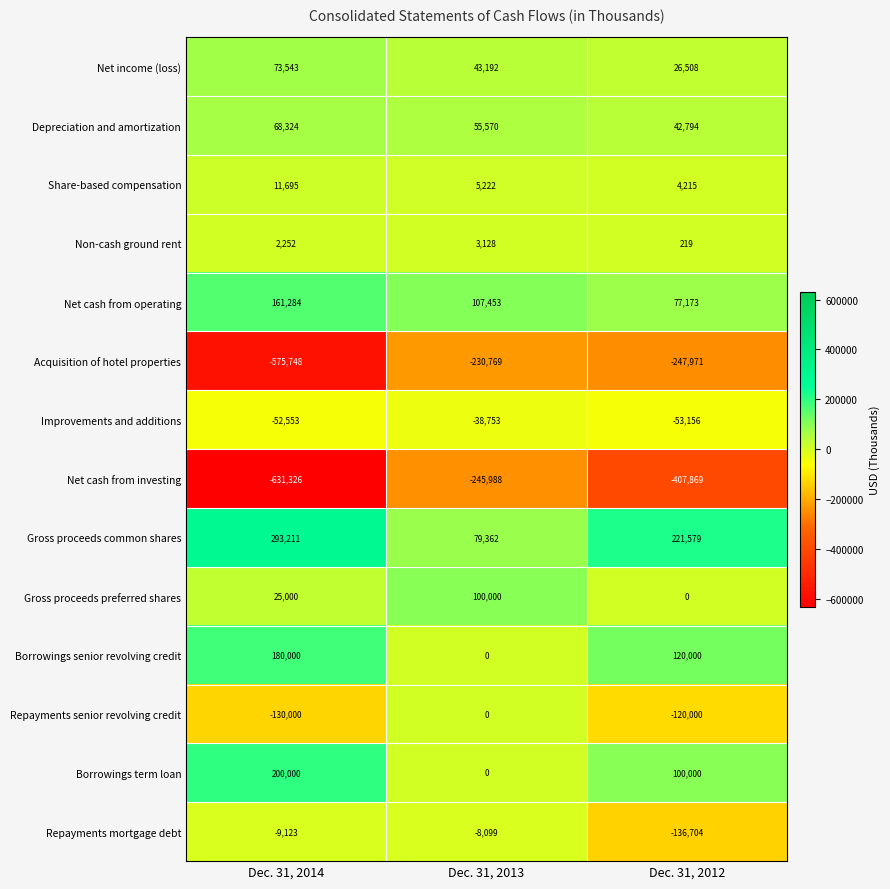

What is the difference between the Improvements and additions values at Dec. 31, 2012 and Dec. 31, 2013?

14403